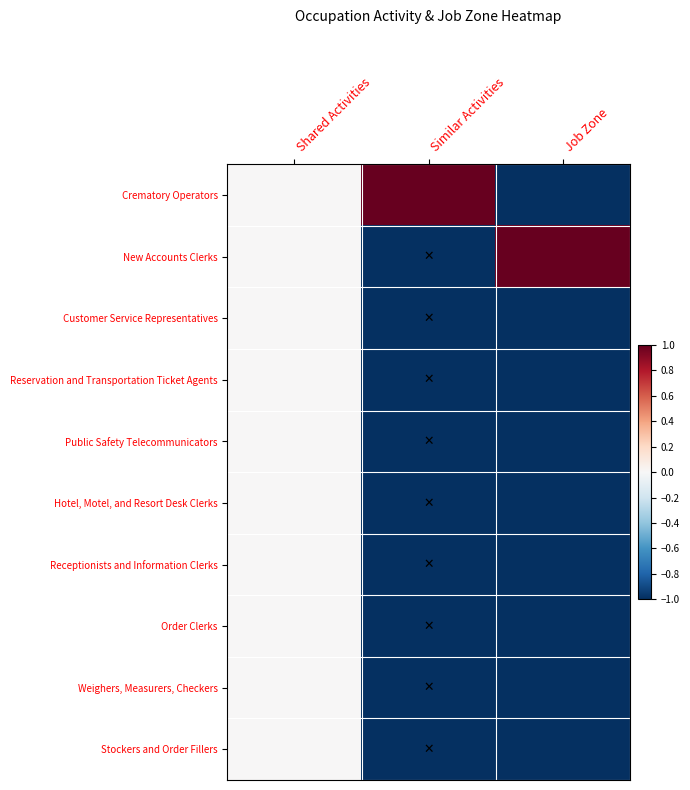

Which series changed the most between Shared Activities and Similar Activities?

Crematory Operators